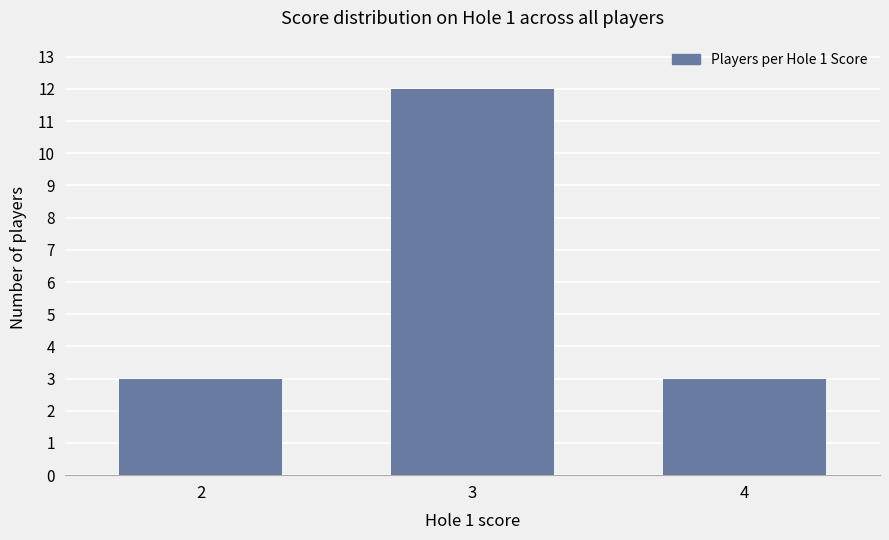

What is the sum of all values?

18